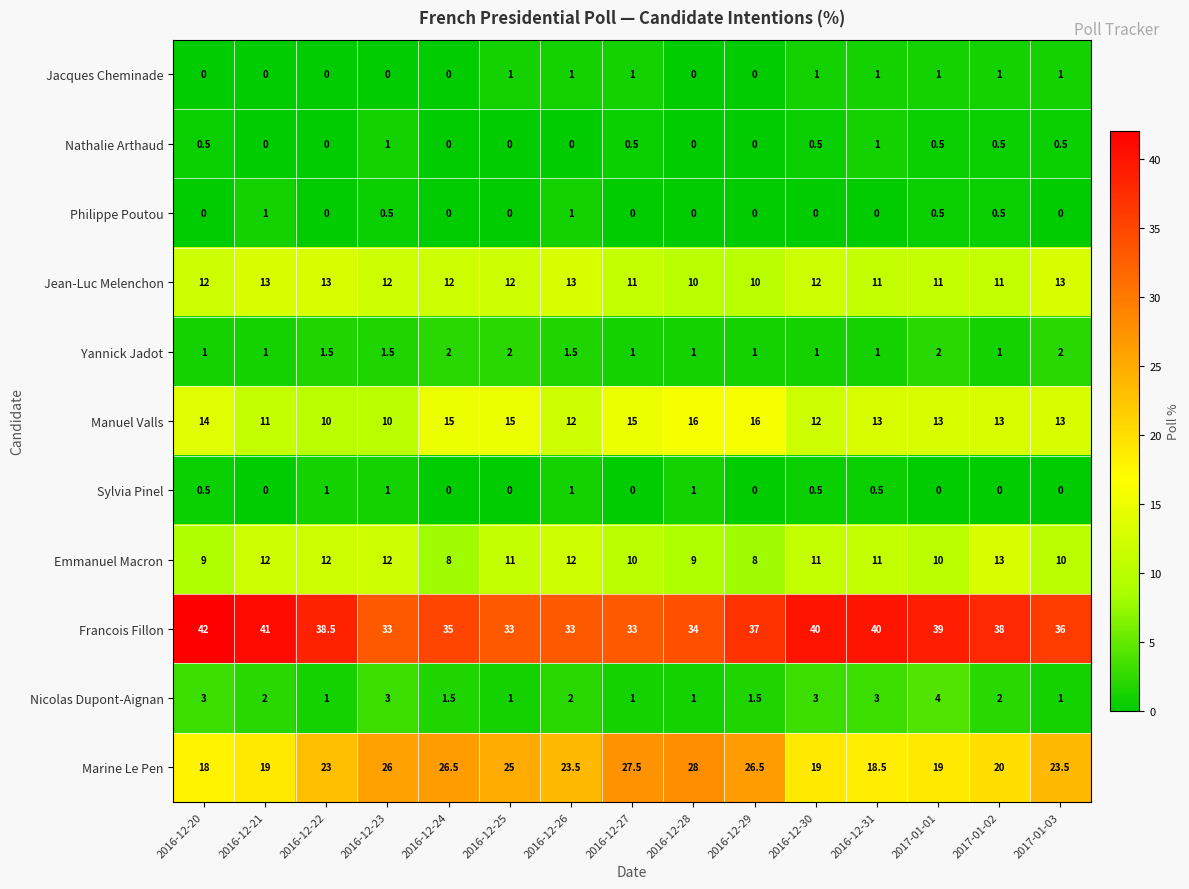

Between 2016-12-23 and 2017-01-02, which series saw the biggest shift?

Marine Le Pen